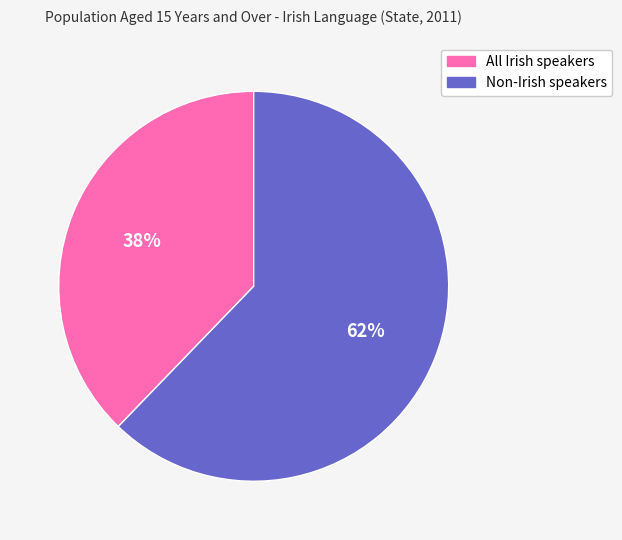

How many segments does this pie chart have?

2